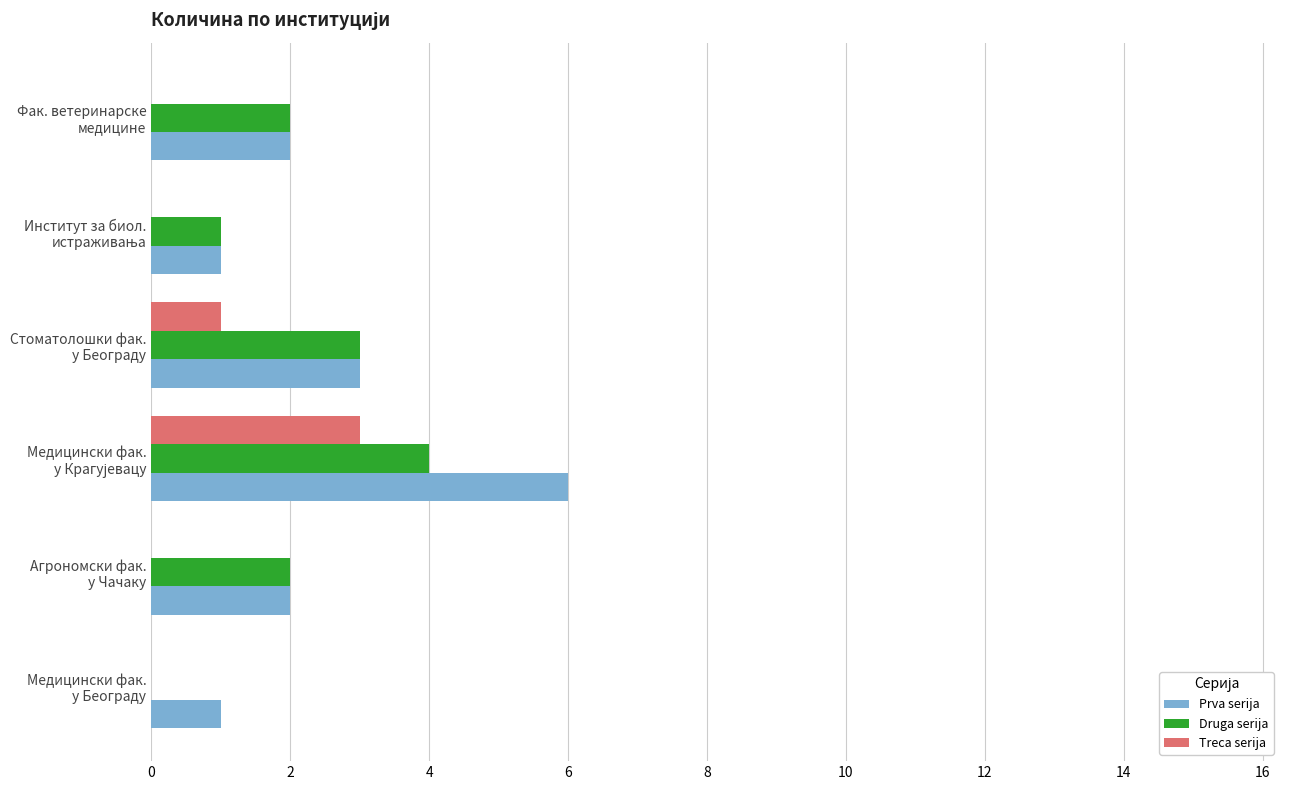

What is the sum of all Prva serija values?

15